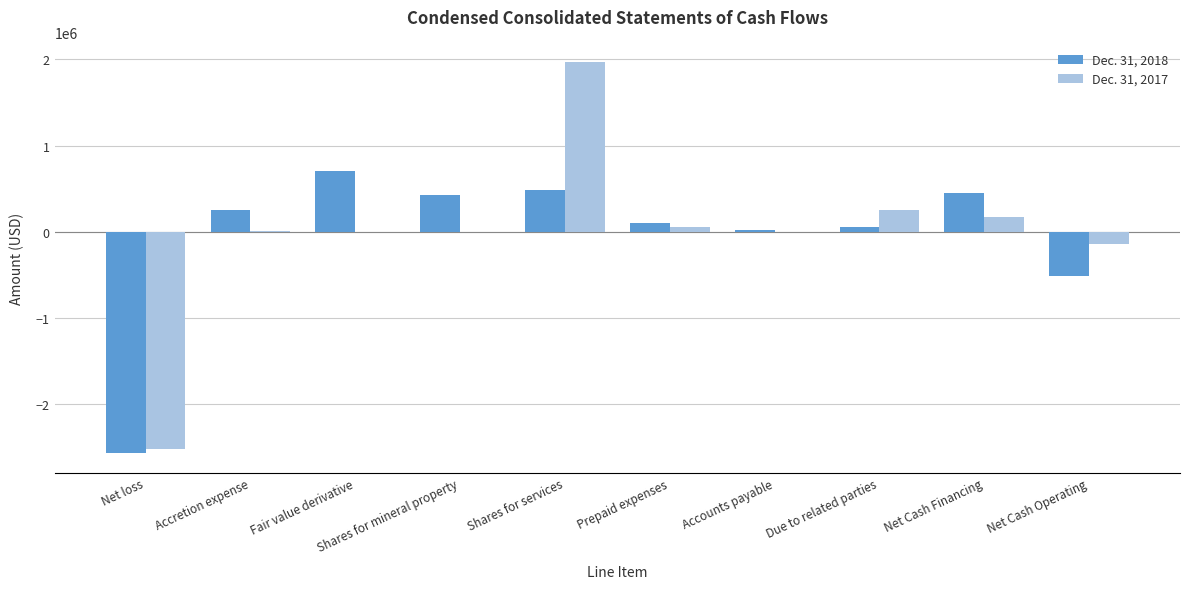

The value of Dec. 31, 2017 at Prepaid expenses is 52500. True or false?

True